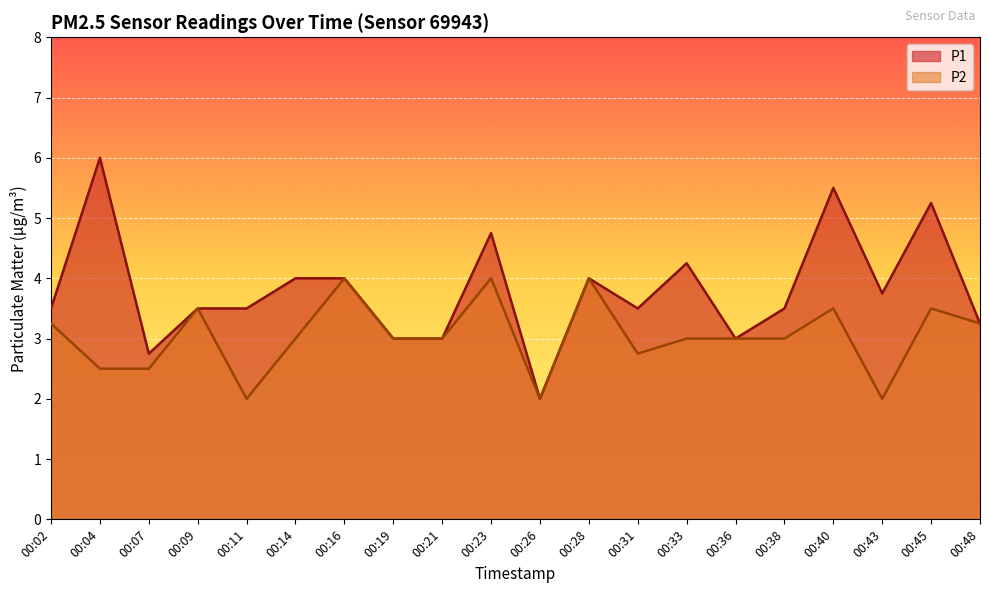

In P1, how many points are lower than both neighbors (excluding endpoints)?

5